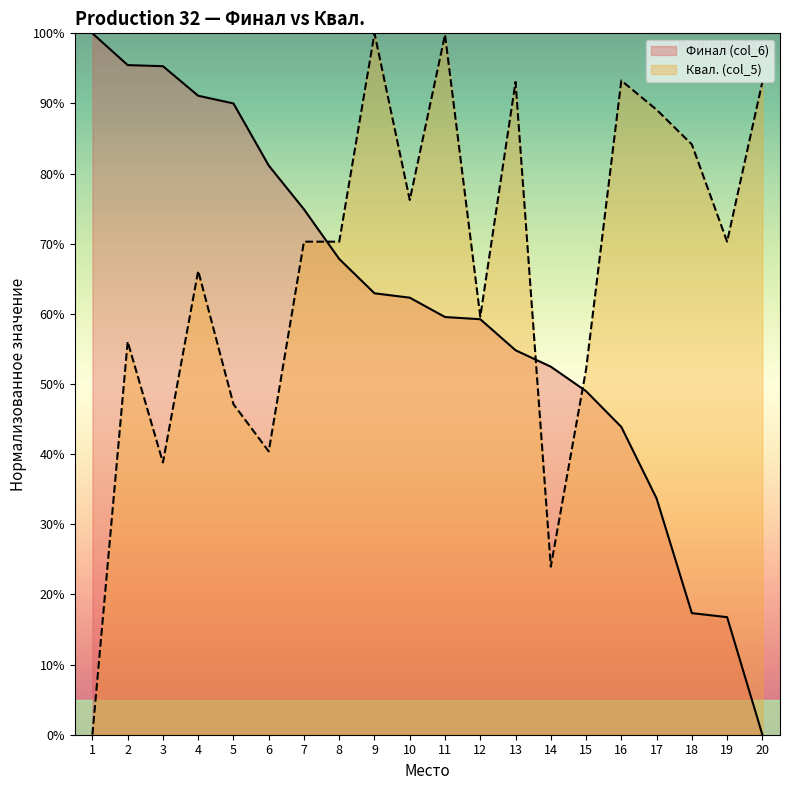

How many times do Квал. (col_5) and Финал (col_6) cross each other?

3